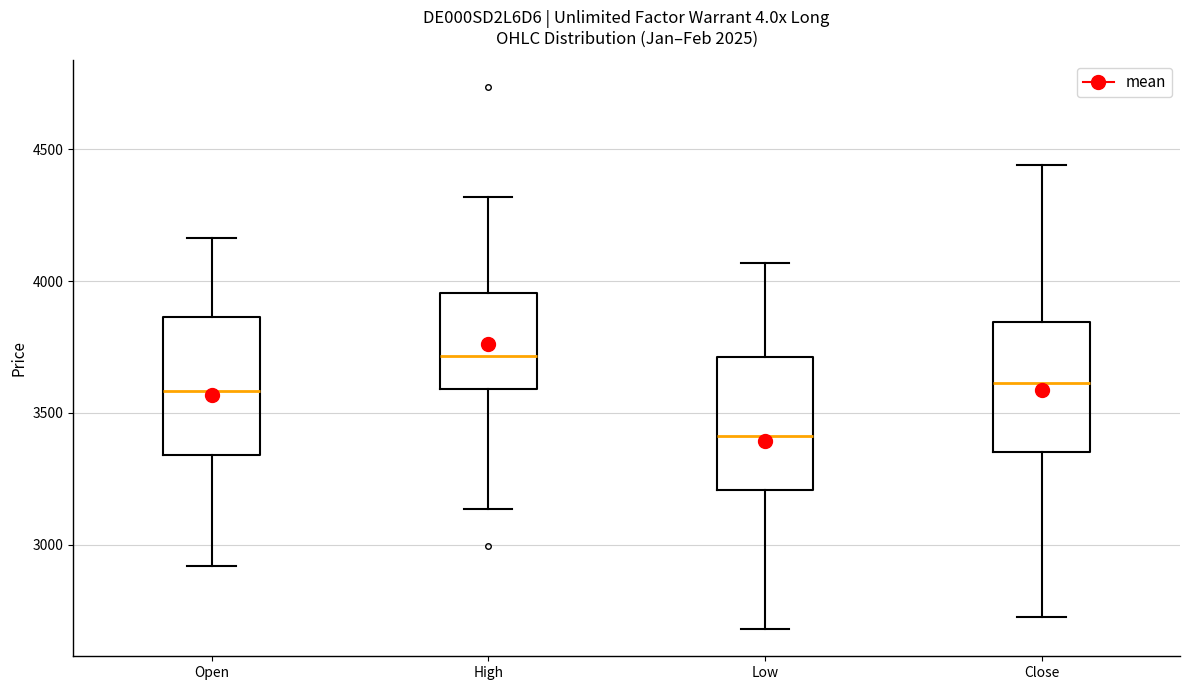

Reading left to right, transcribe this box plot: for each box, give where its median line is, the range the box spans, and where its two whiskers end, as read against the y-axis. The values are not printed on the chart, so give them approximately, as read against the axis.

Open: median 3600, box 3350 to 3850, whiskers 2900 to 4150
High: median 3700, box 3600 to 3950, whiskers 3150 to 4300
Low: median 3400, box 3200 to 3700, whiskers 2700 to 4050
Close: median 3600, box 3350 to 3850, whiskers 2750 to 4450